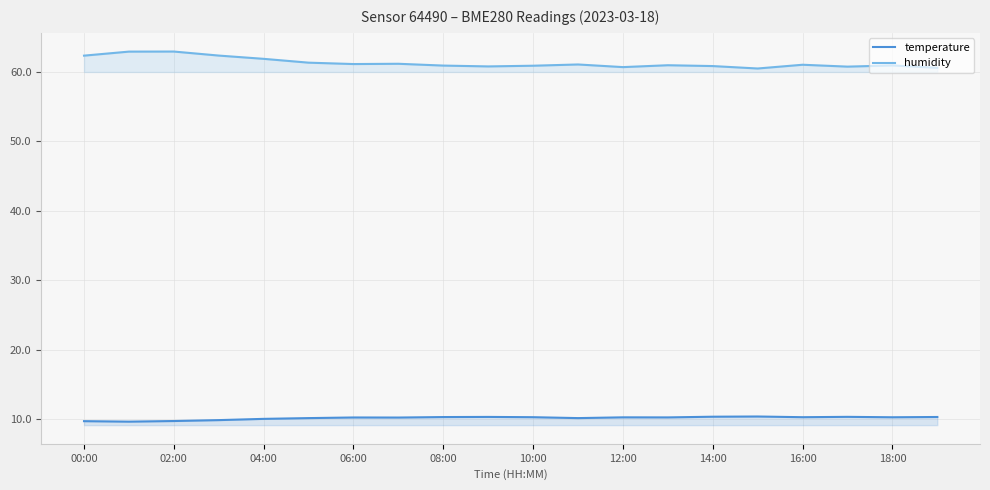

How many series are shown in this chart?

2